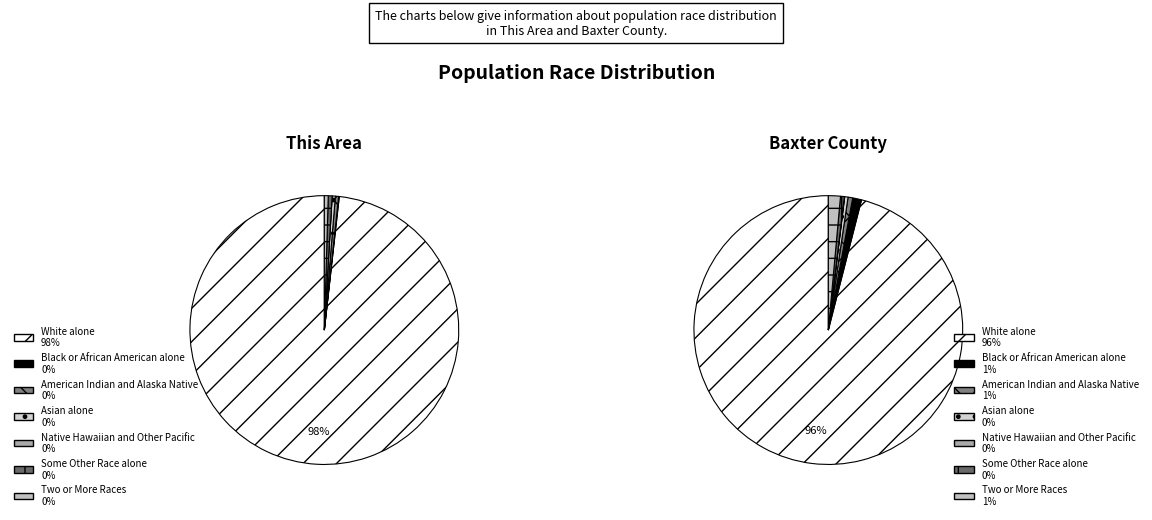

Which category has the biggest portion of the pie?

White alone